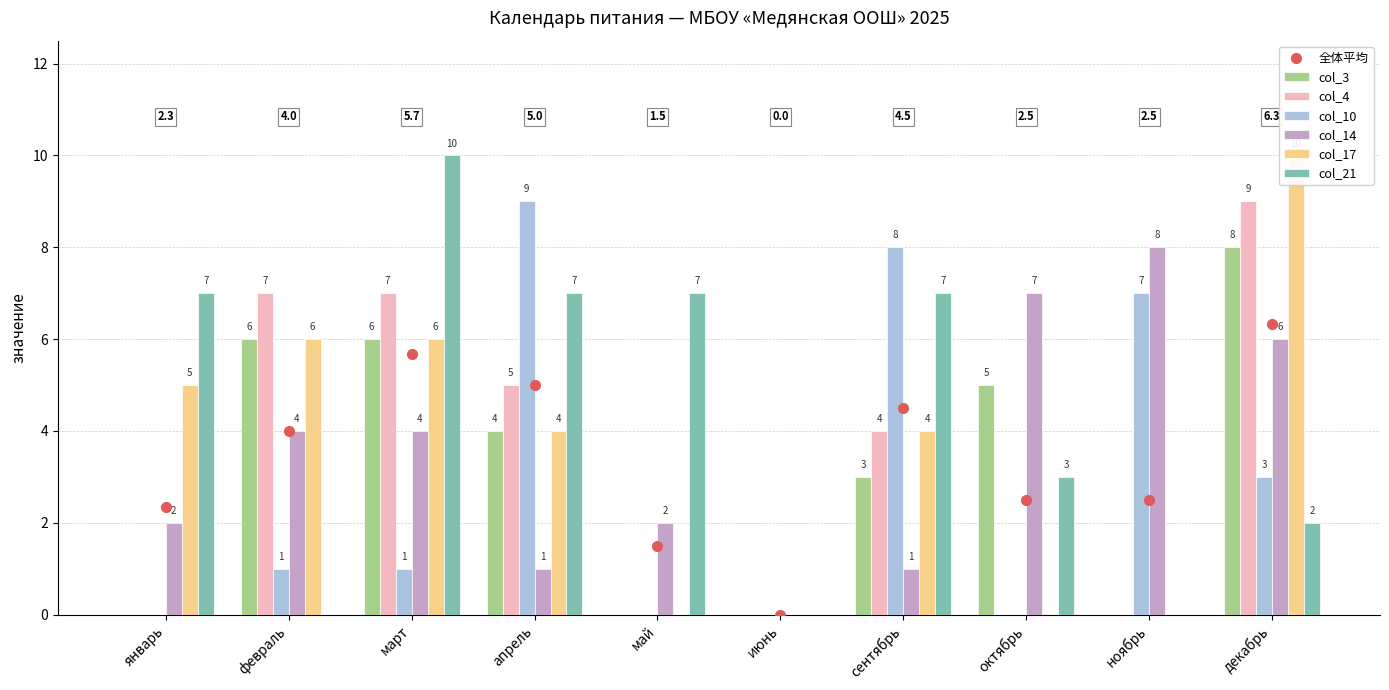

The value of 若者 at октябрь is 1. True or false?

False